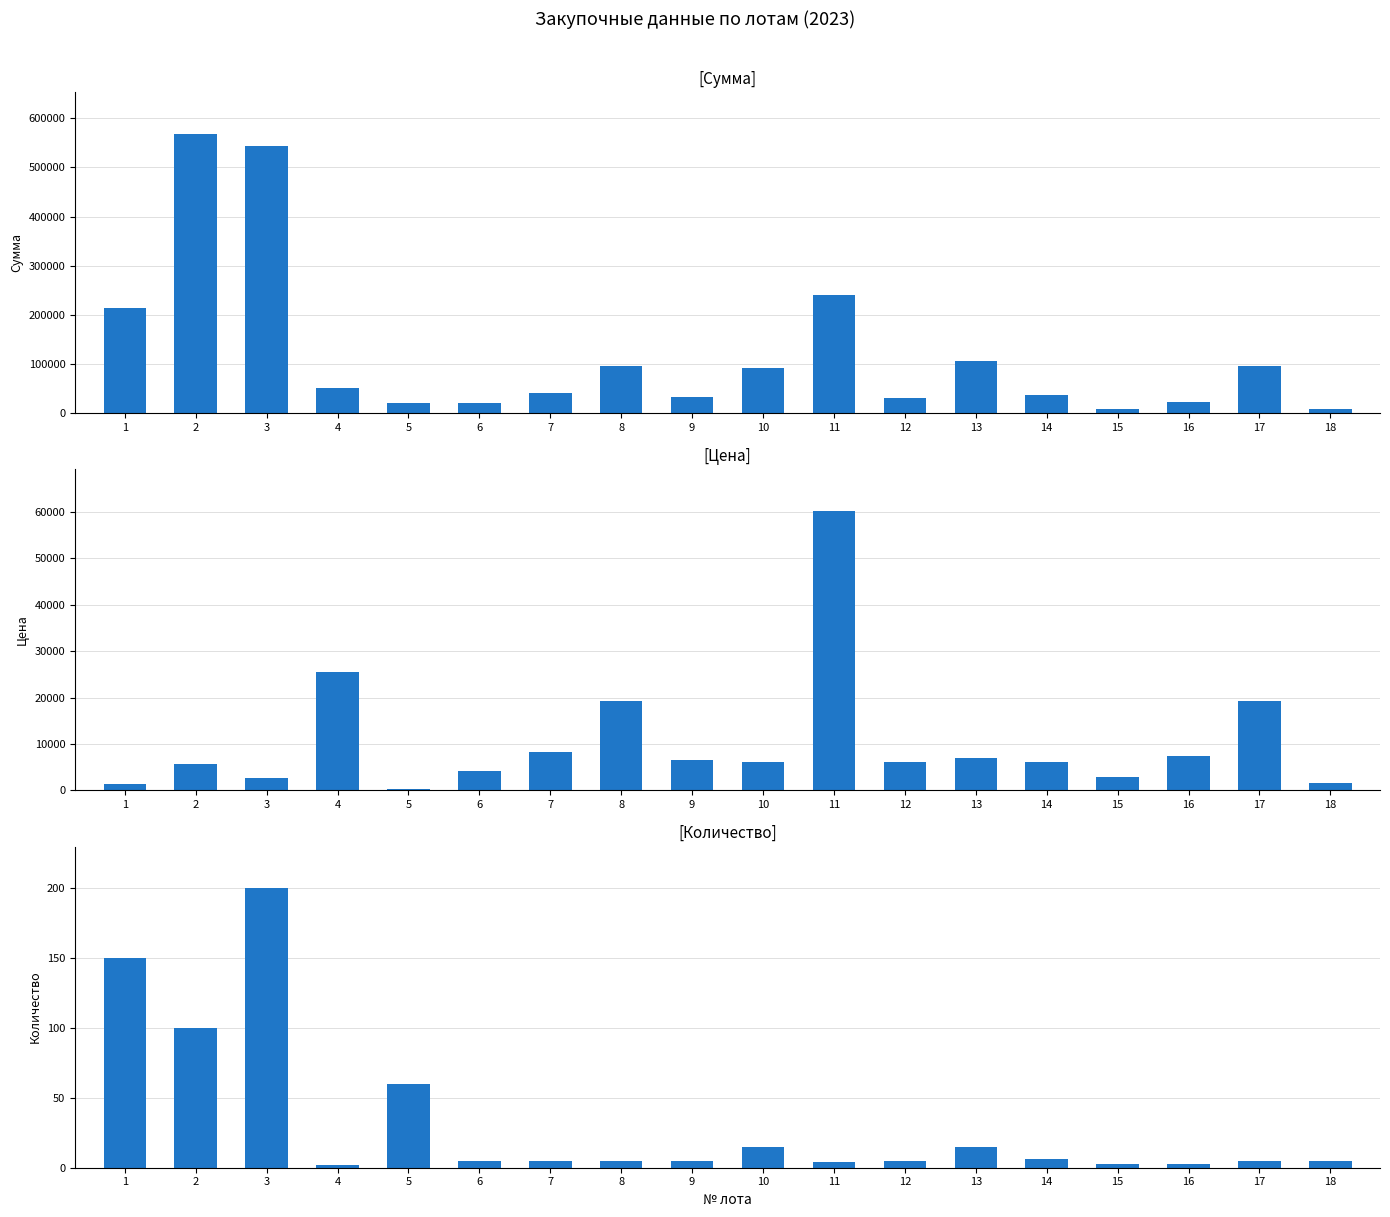

Which series has the largest range (max minus min)?

Сумма